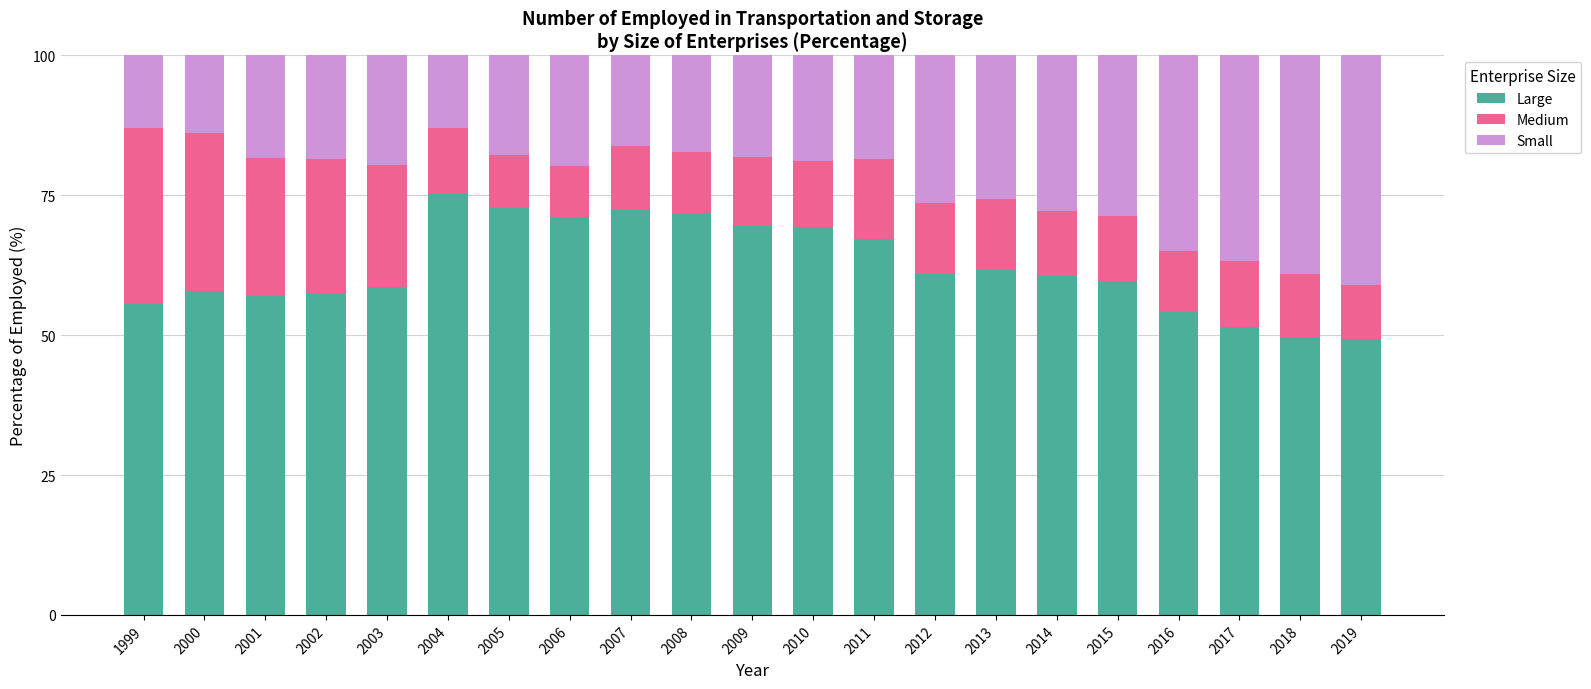

Are the bars grouped side by side (vs. stacked)?

No